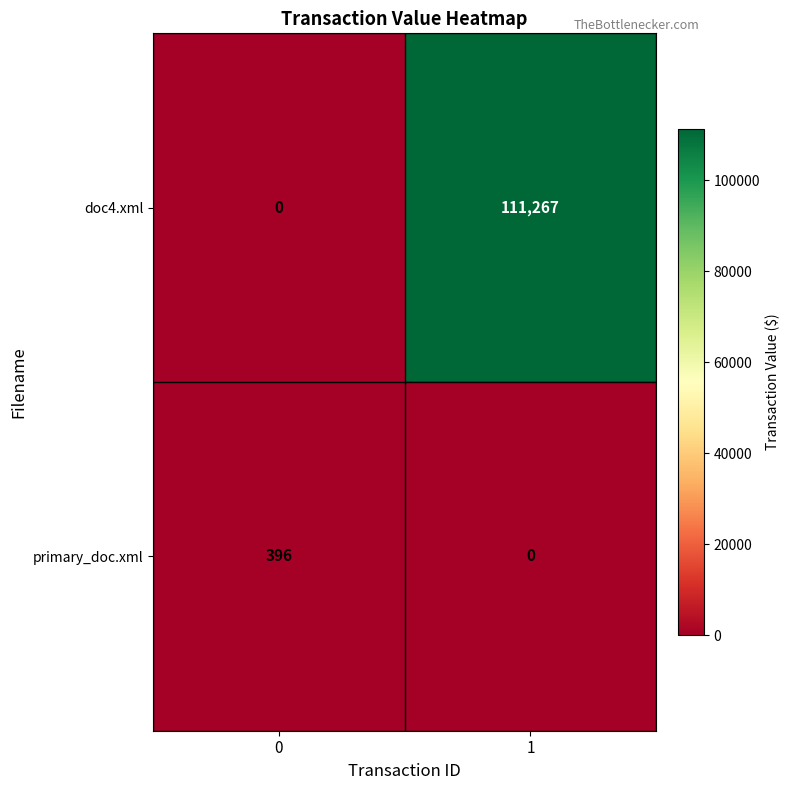

The value of primary_doc.xml at 0 is 396. True or false?

True